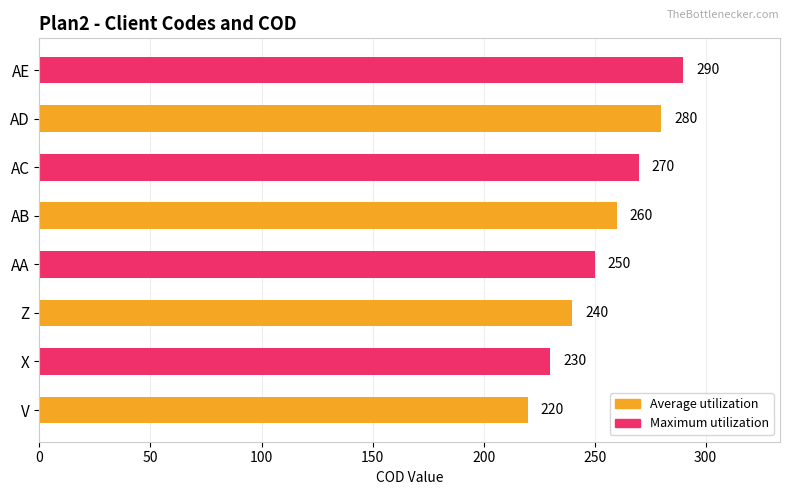

What is the sum of all Average utilization values?

1000